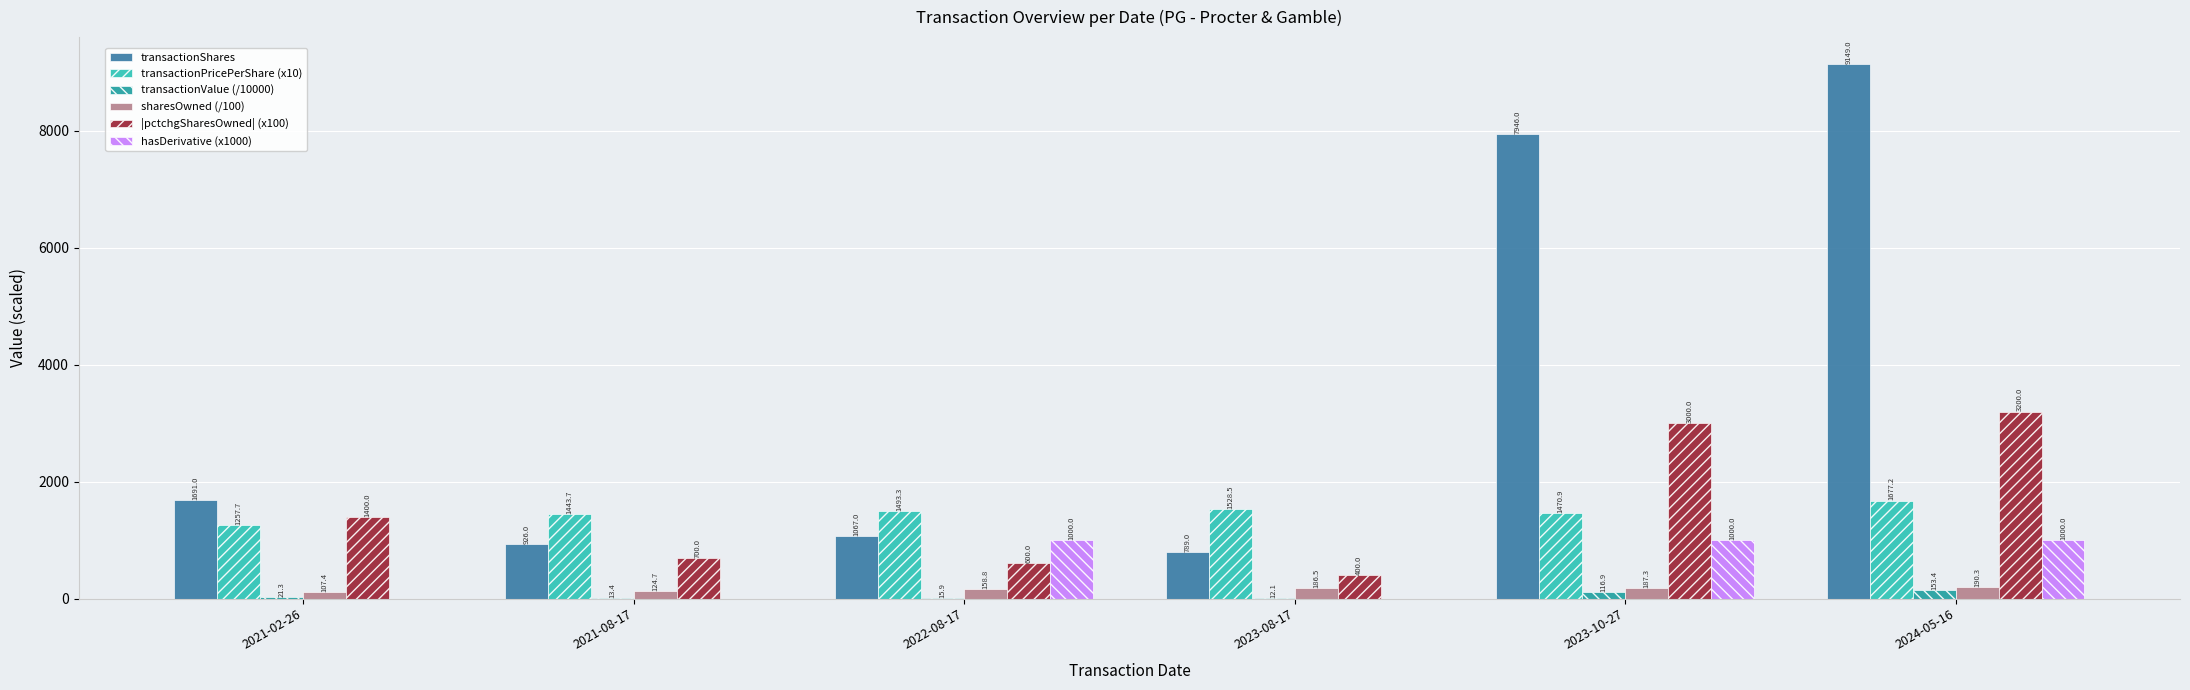

Where is sharesOwned (/100) nearest to the value 148?

2022-08-17